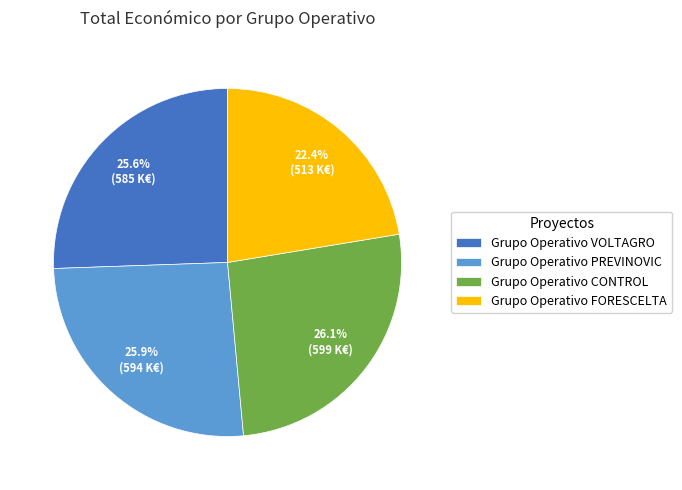

Which slice is the smallest?

Grupo Operativo FORESCELTA